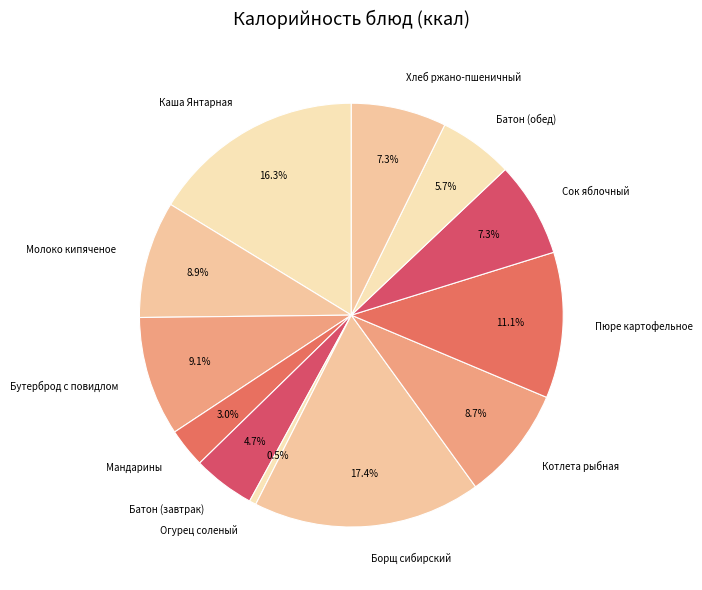

How many segments does this pie chart have?

12